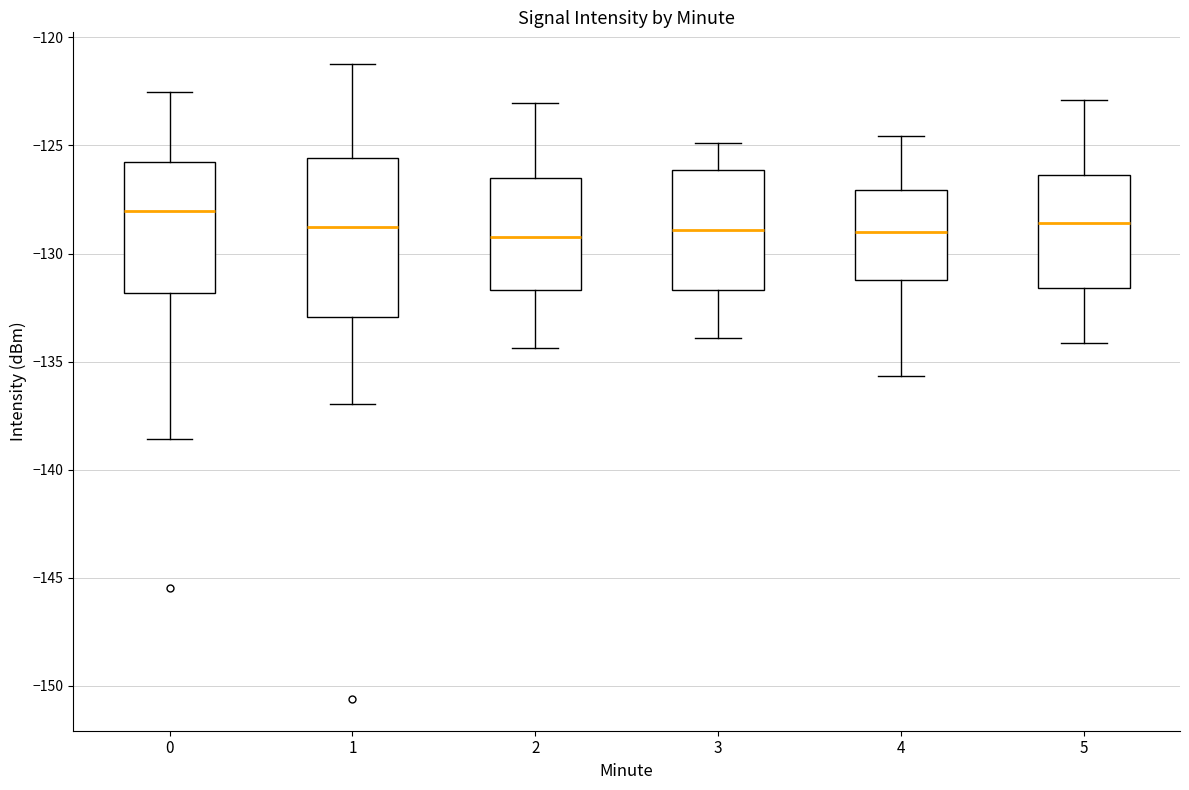

Where is the lower edge of the box at x = 2 on the y-axis? The values are not printed on the chart, so give them approximately, as read against the axis.

-131.5